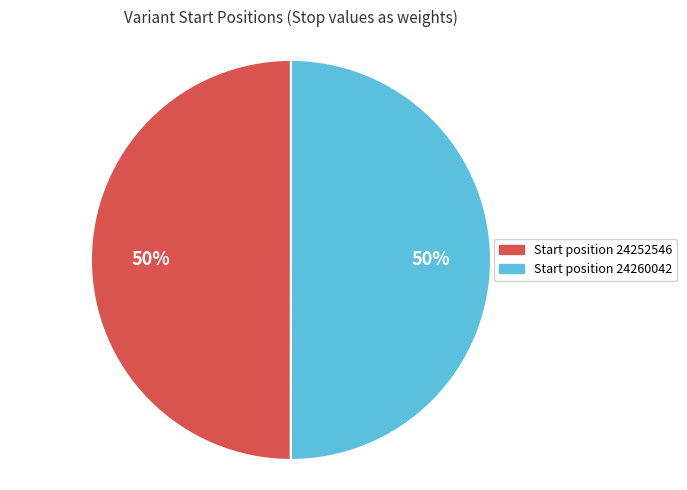

To the nearest percent, what is the average slice percentage?

50%